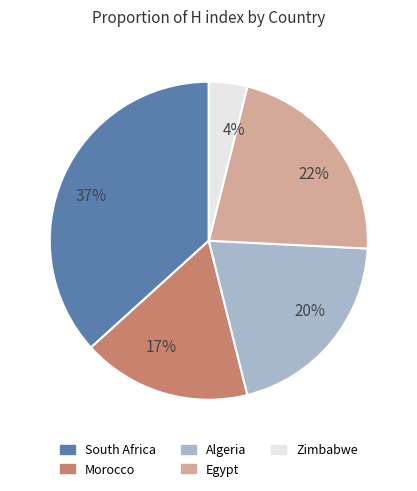

Which category has the biggest portion of the pie?

South Africa